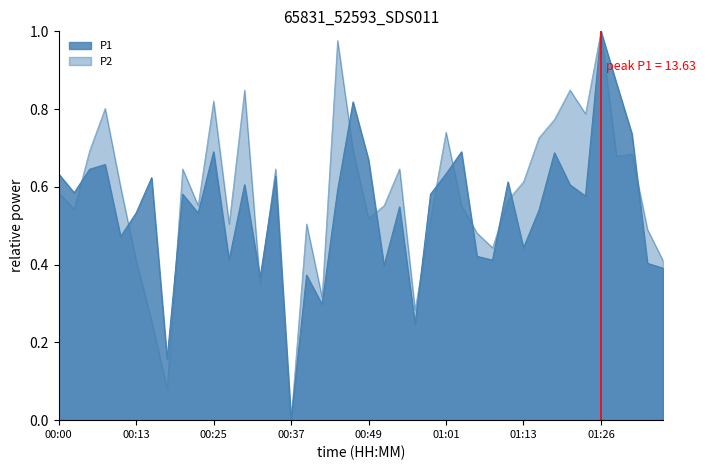

After their last crossing, which series has the higher values: P1 or P2?

P2